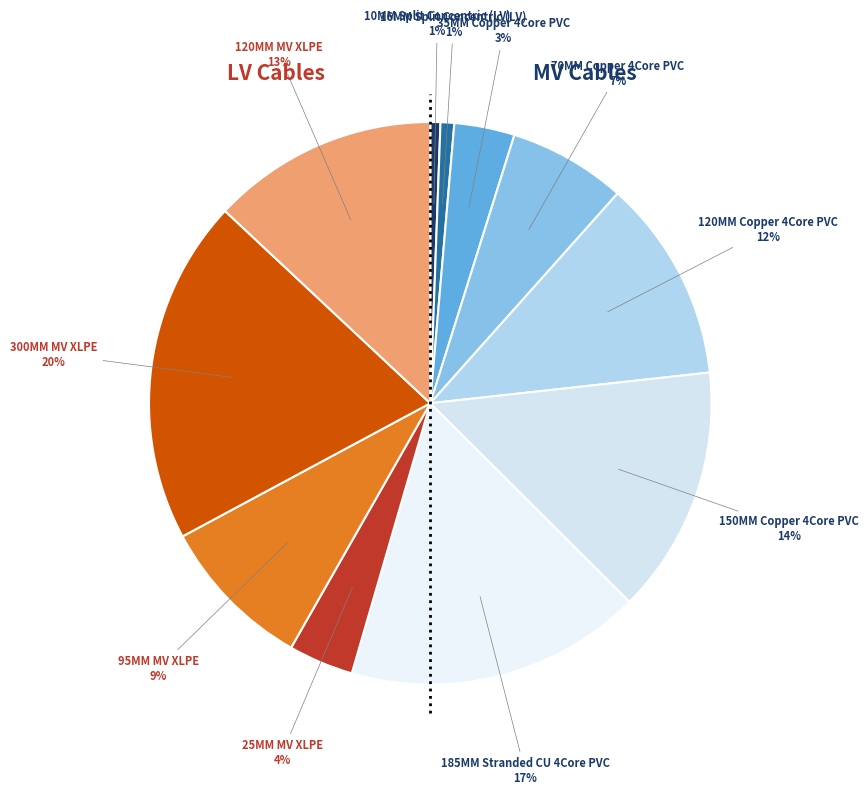

Which has a higher value, 70MM Copper 4Core PVC or 185MM Stranded CU 4Core PVC?

185MM Stranded CU 4Core PVC